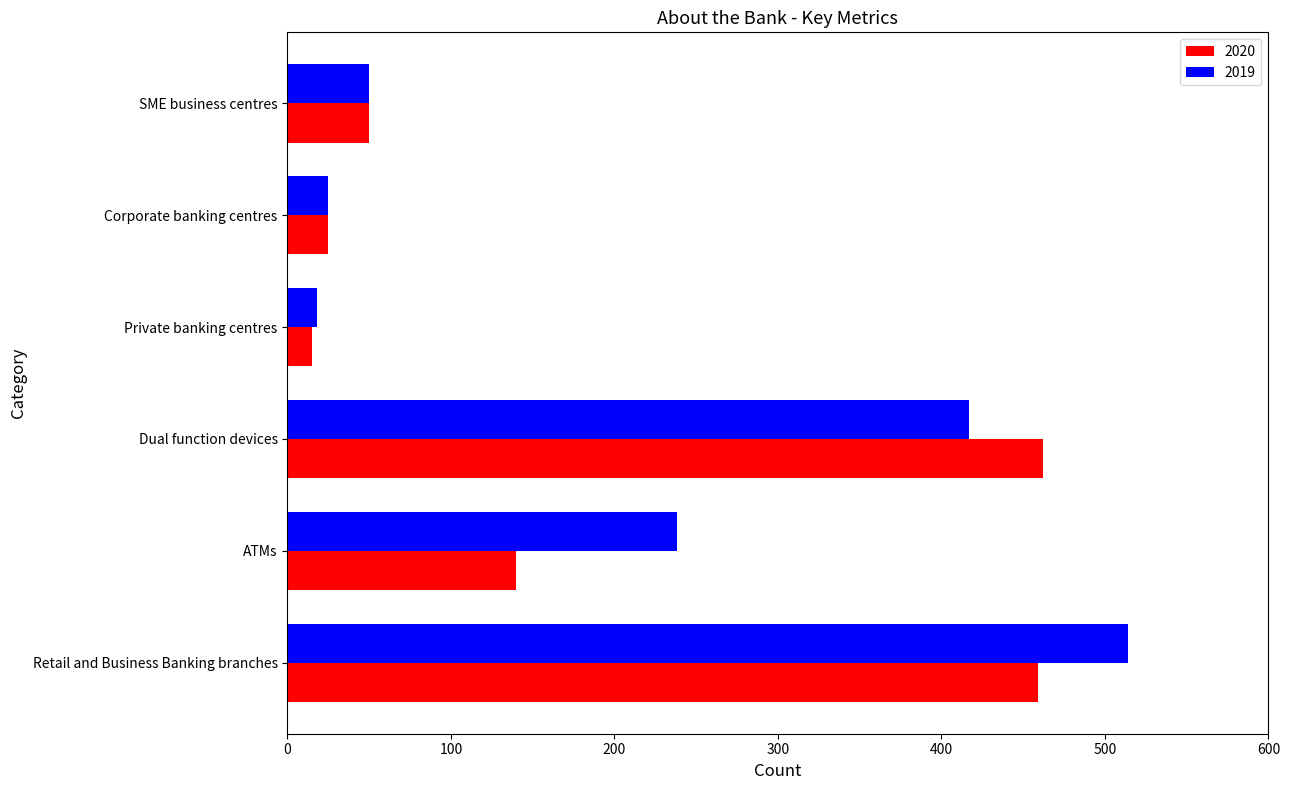

What is the approximate value of 2020 at Dual function devices?

462